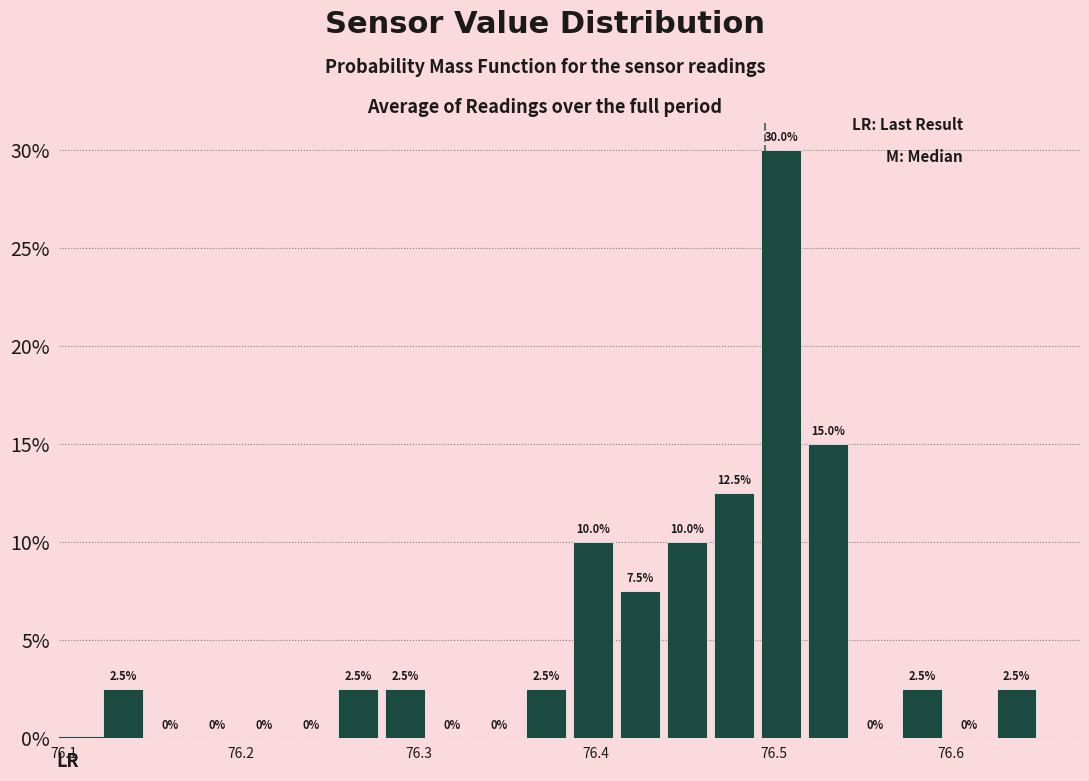

Read against the x-axis, roughly where is the centre of the tallest bar?

76.50